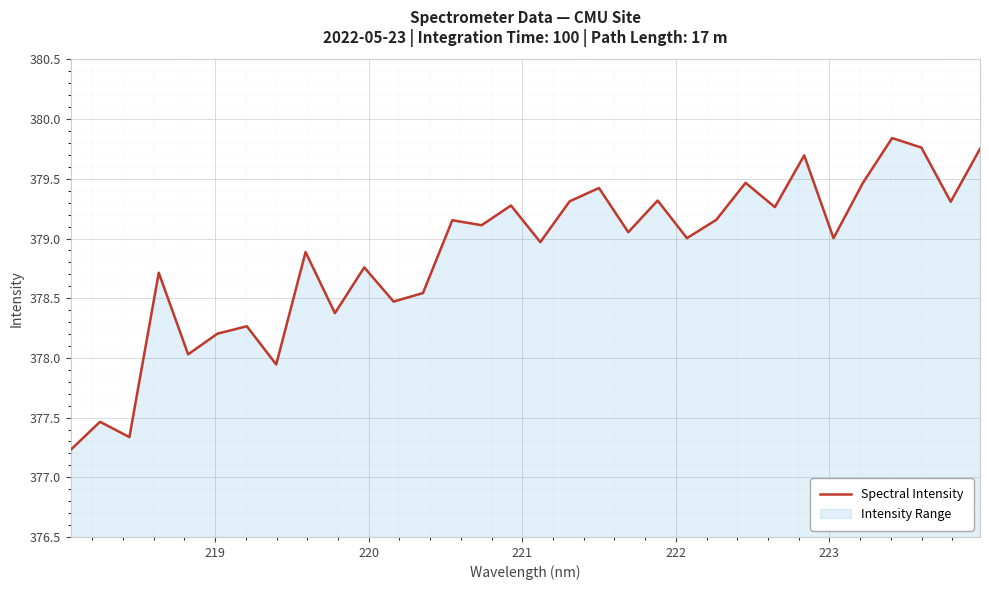

How many interior local valleys (lower than both neighbors) does the data have?

12